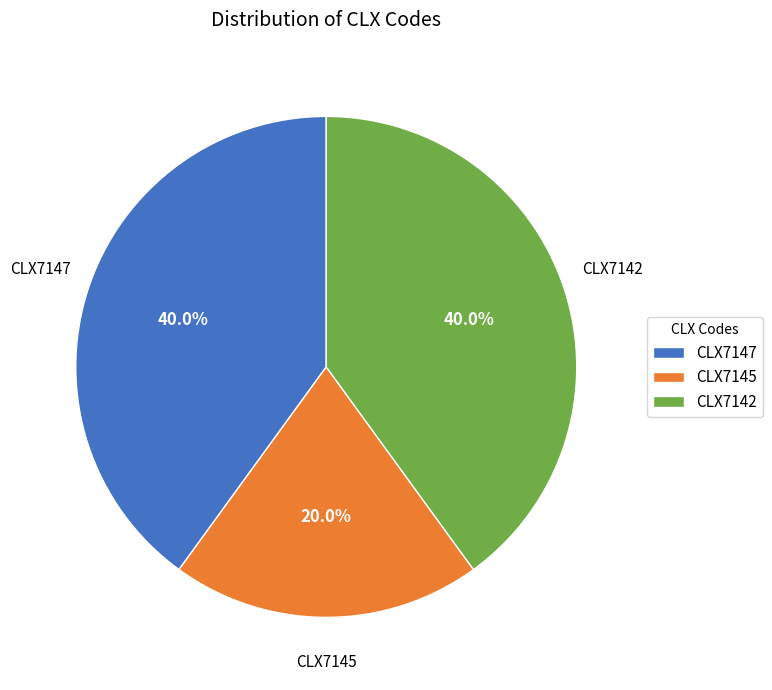

How many segments does this pie chart have?

3